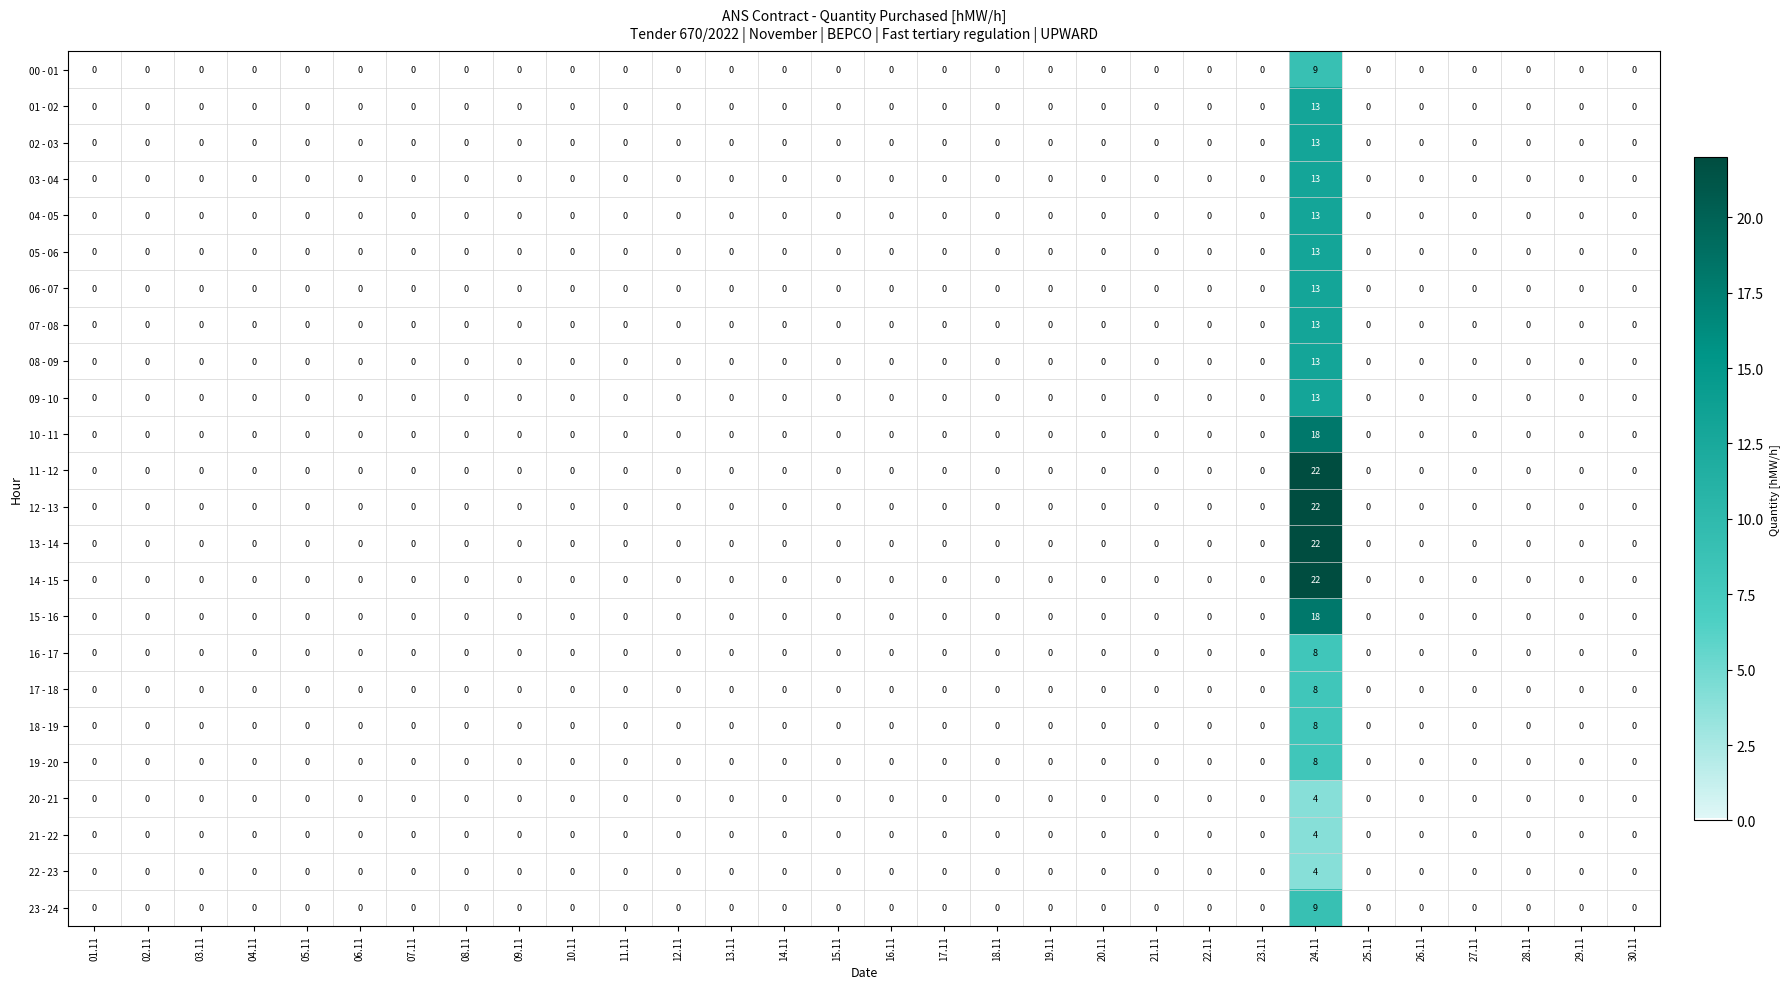

At which category is the sum across all series the highest?

24.11